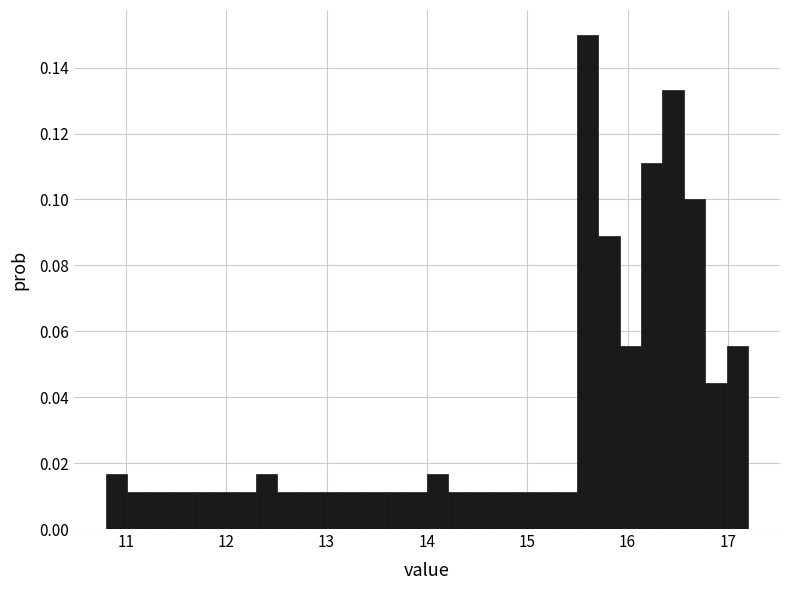

Around what value on the x-axis is the tallest bar? Give the approximate position of its centre, as read against the axis.

15.6